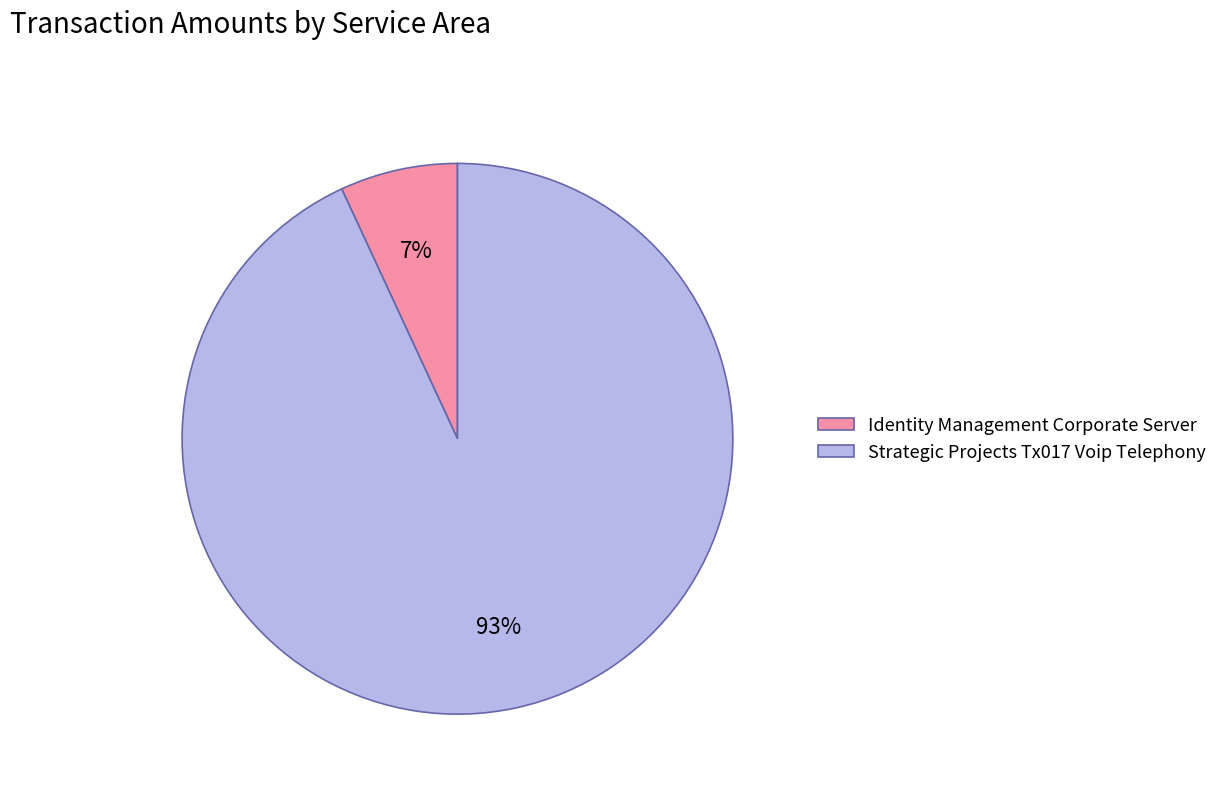

Rank the categories by value from lowest to highest.

Identity Management Corporate Server, Strategic Projects Tx017 Voip Telephony